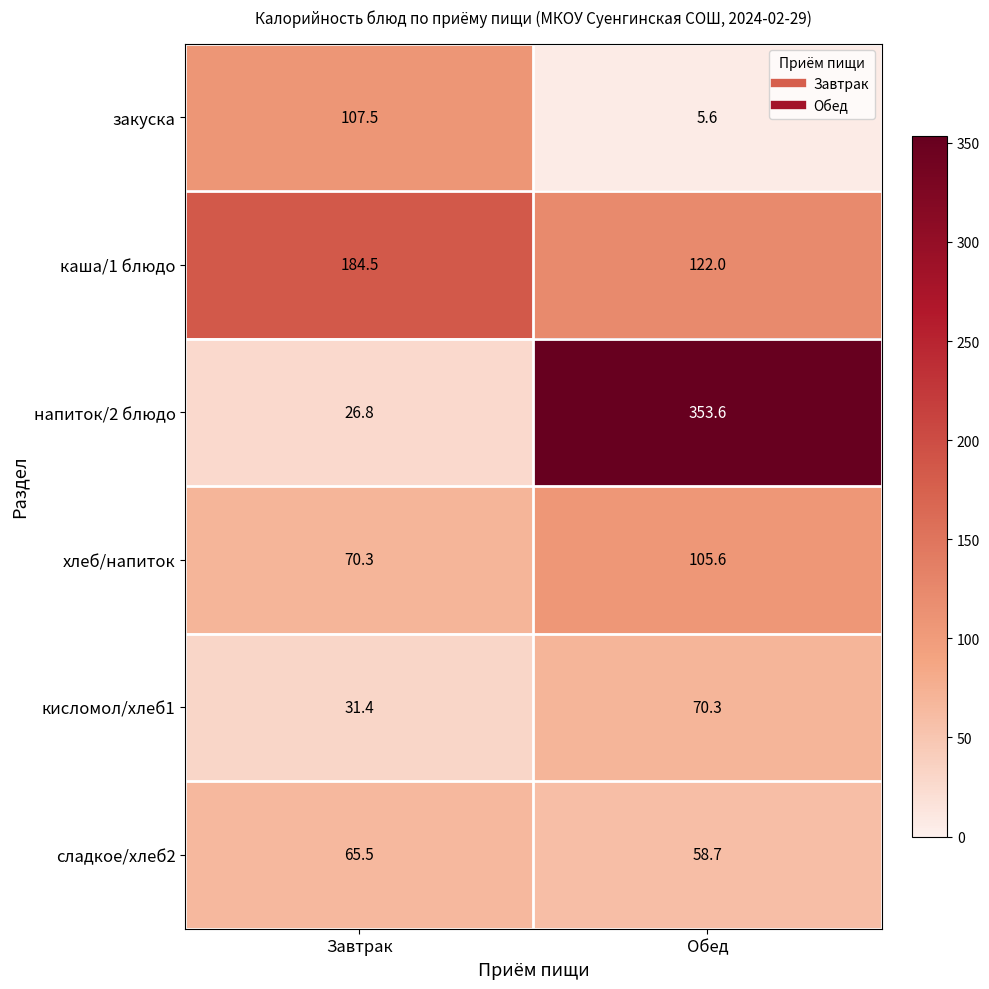

Is it true that сладкое/хлеб2 equals 65.5 at Завтрак?

True